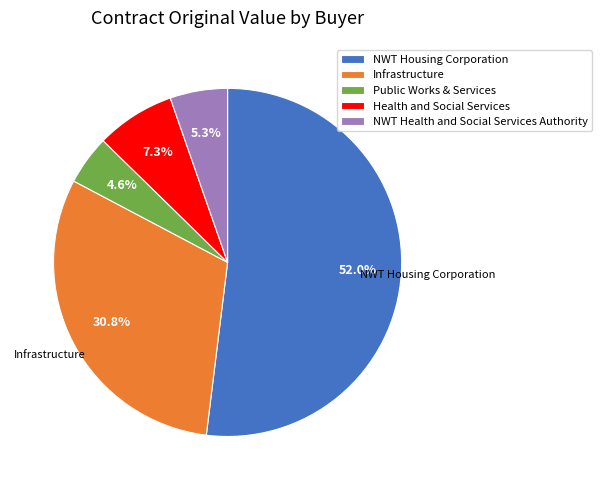

To the nearest percent, what percentage of the pie is NWT Housing Corporation?

52%